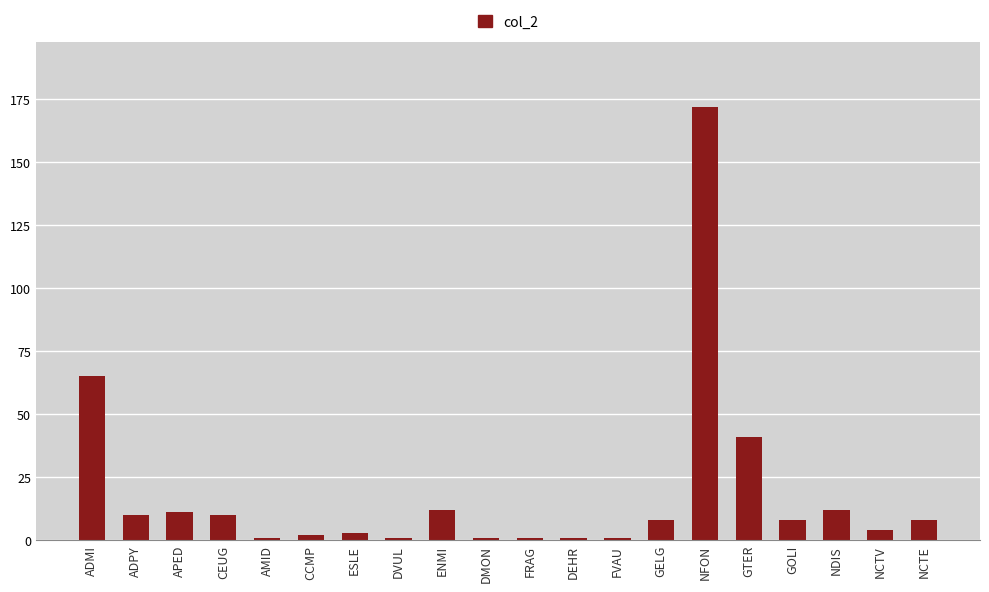

Where does the data first go above 8?

ADMI